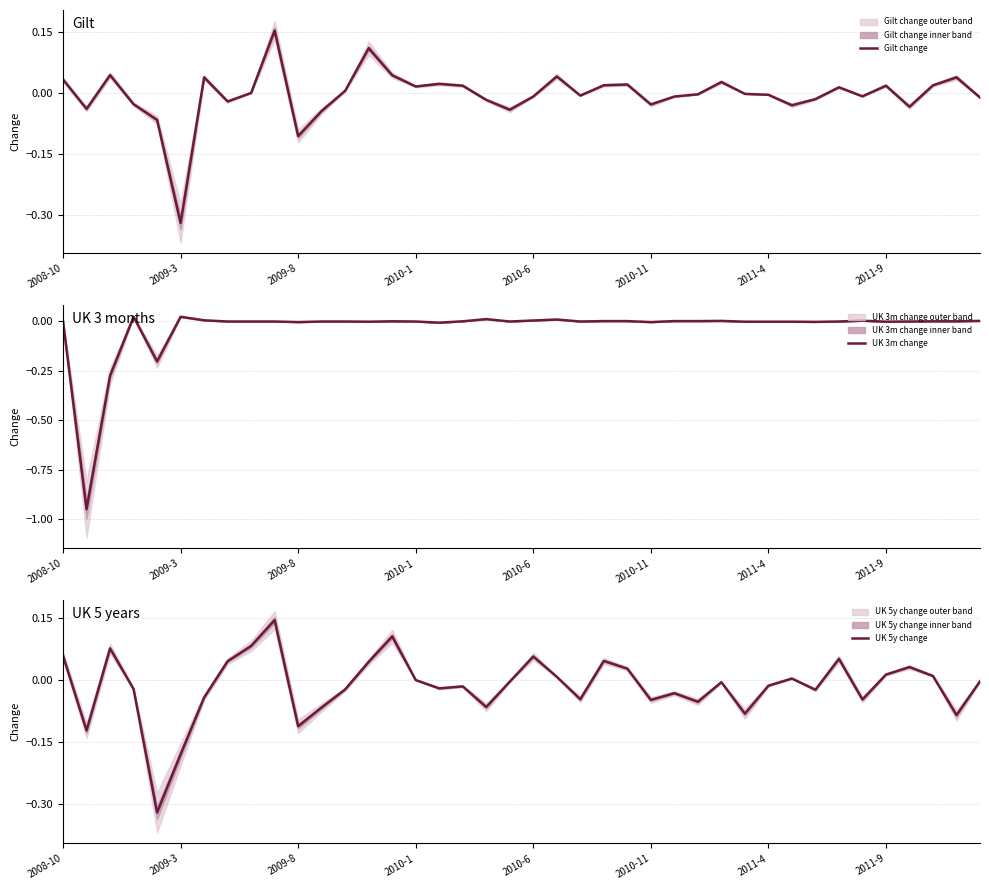

Rank the series at 29 from lowest to highest value.

UK 5y change, Gilt change, UK 3m change